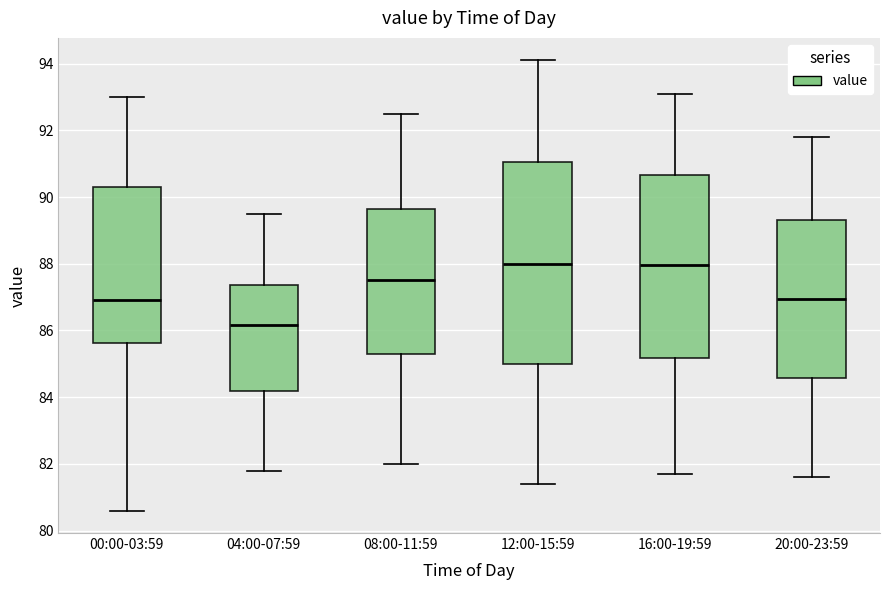

Which box is the tallest, from its lower edge to its upper edge?

12:00-15:59